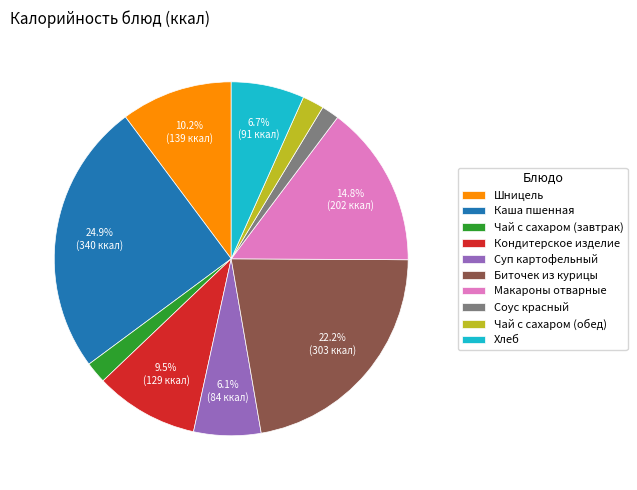

What portion of the pie excludes Хлеб?

93.3%